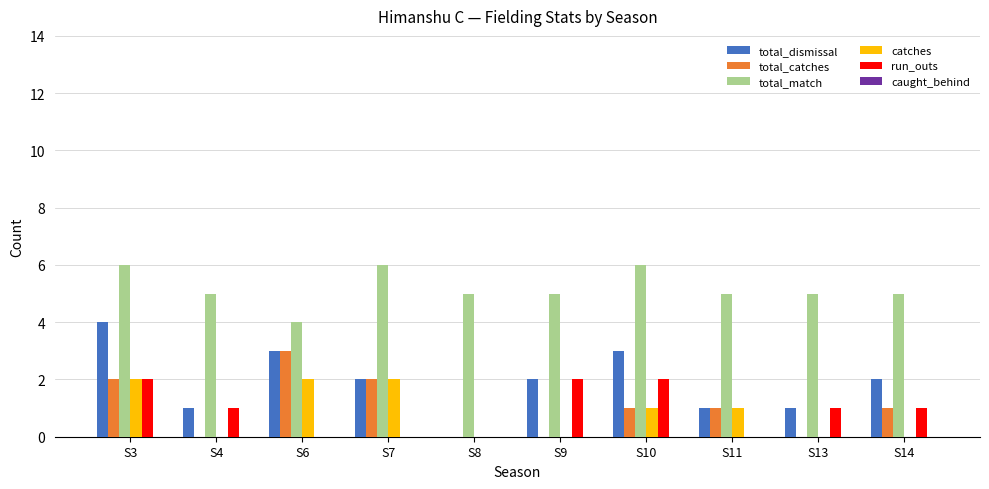

Between S3 and S8, which series saw the biggest shift?

total_dismissal